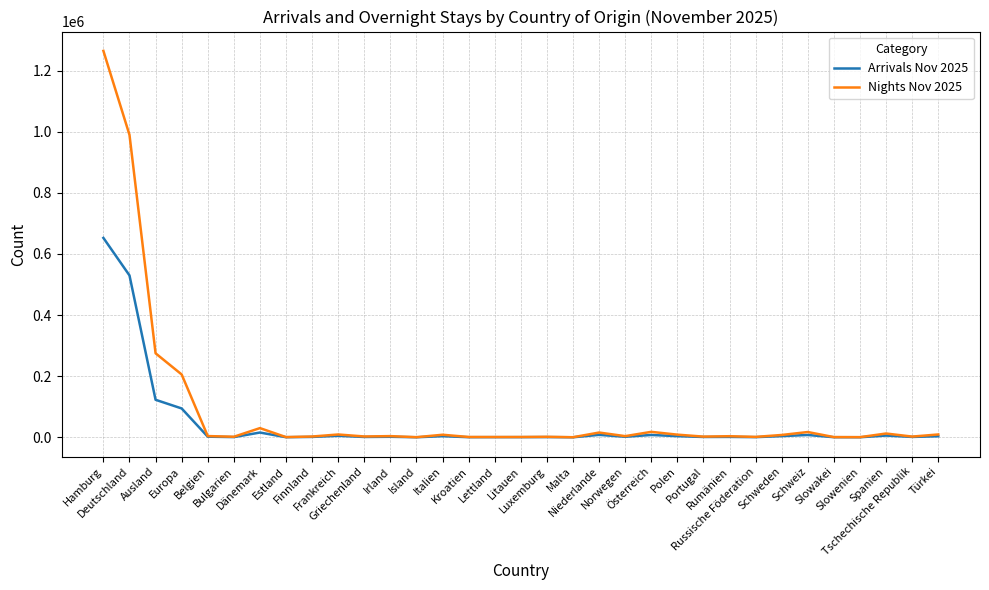

True or false: Arrivals Nov 2025 has a value of 6160 at Polen.

False